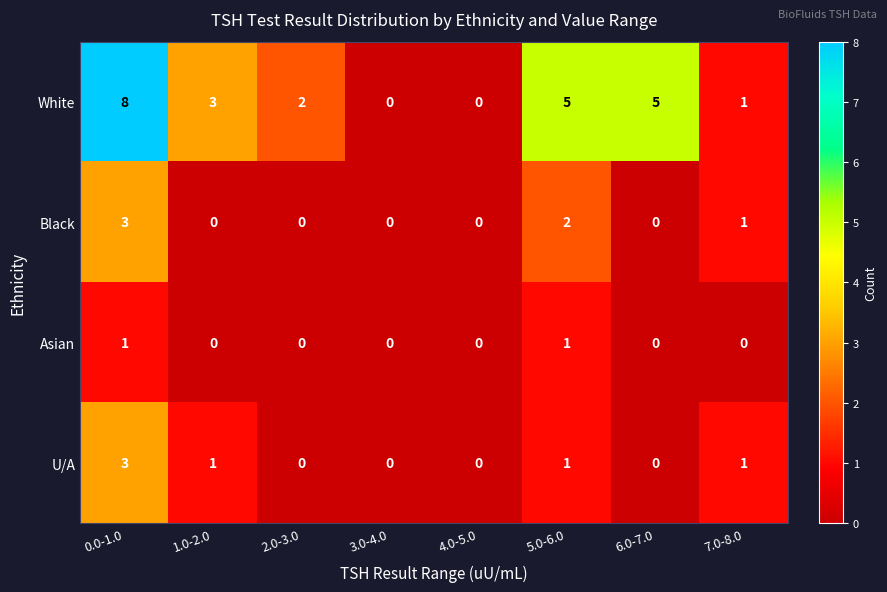

At how many categories does at least one series exceed 6?

1